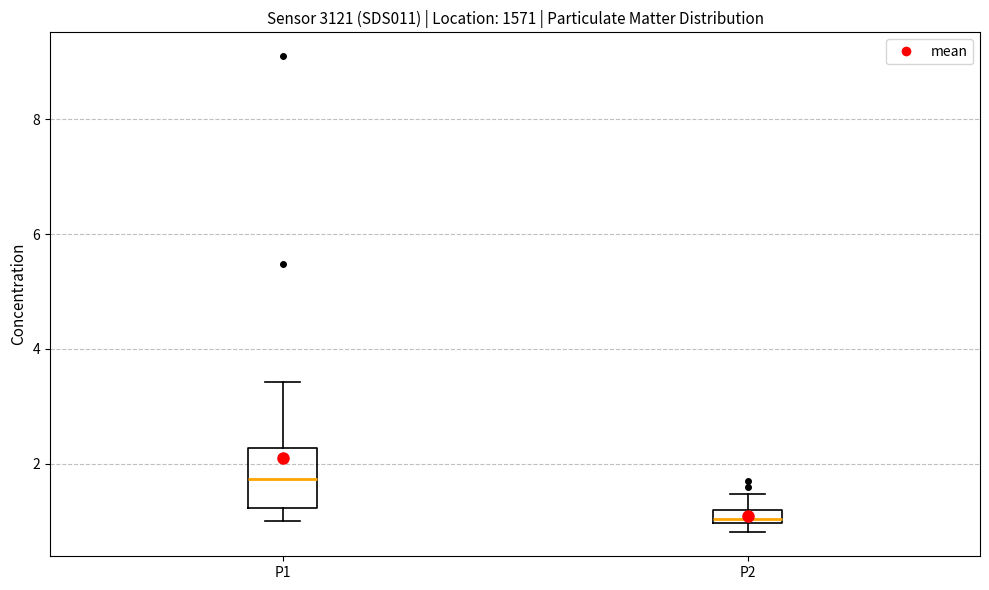

Where is the upper edge of the box for P2 on the y-axis? The values are not printed on the chart, so give them approximately, as read against the axis.

1.2